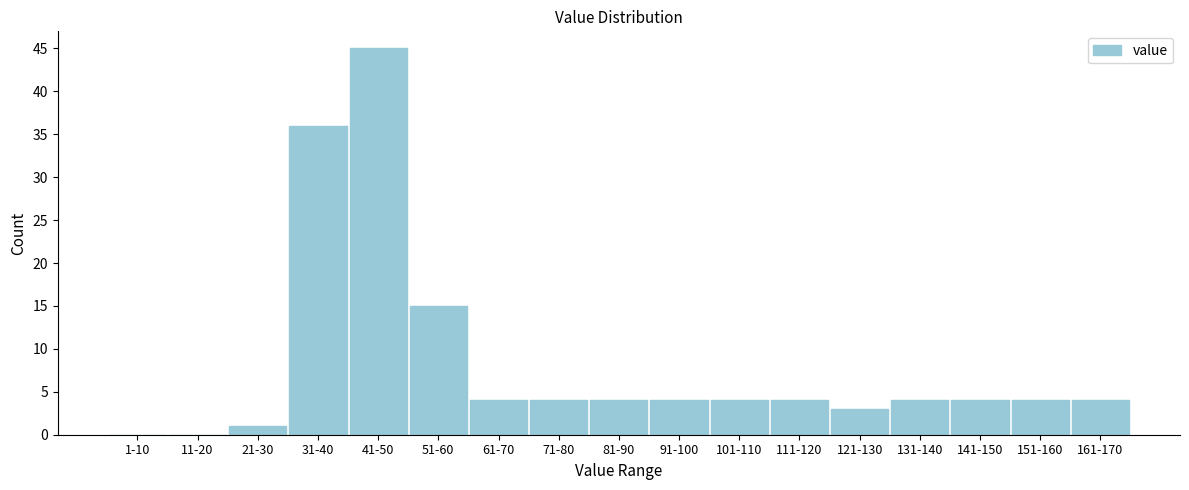

Reading left to right, extract all data points from this chart.

1-10=0	11-20=0	21-30=1	31-40=36	41-50=45	51-60=15	61-70=4	71-80=4	81-90=4	91-100=4	101-110=4	111-120=4	121-130=3	131-140=4	141-150=4	151-160=4	161-170=4